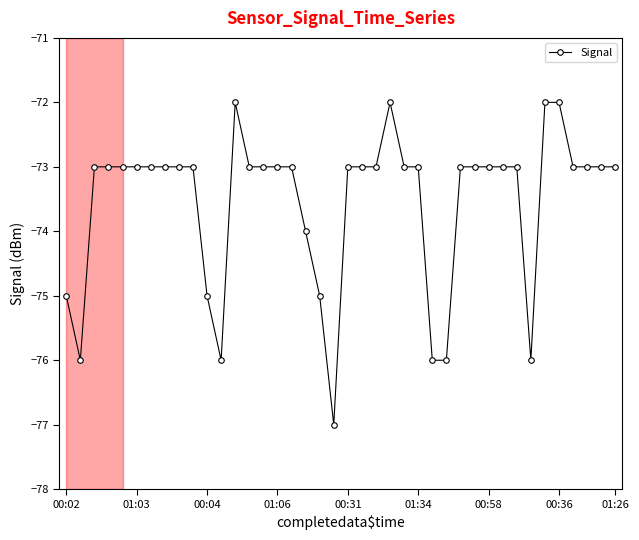

What is the greatest value displayed?

-72